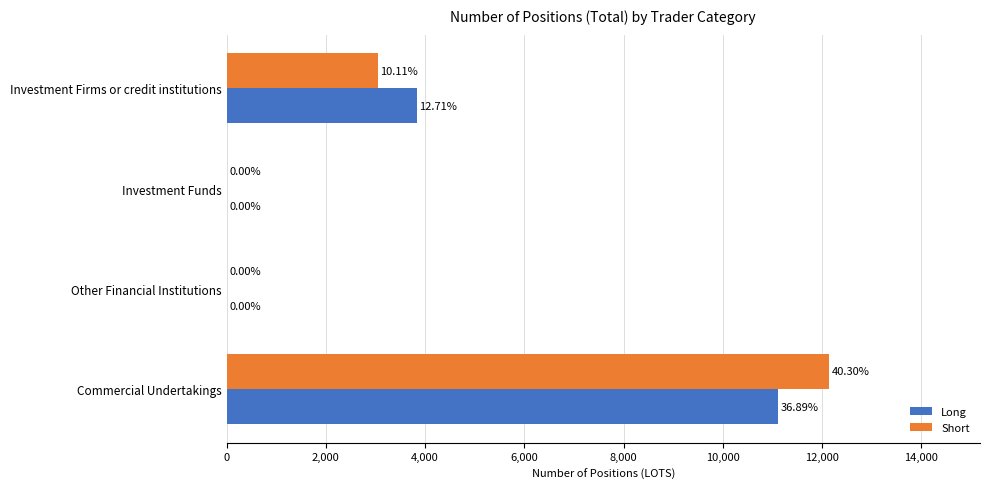

At which category does the chart reach its peak across all series?

Commercial Undertakings